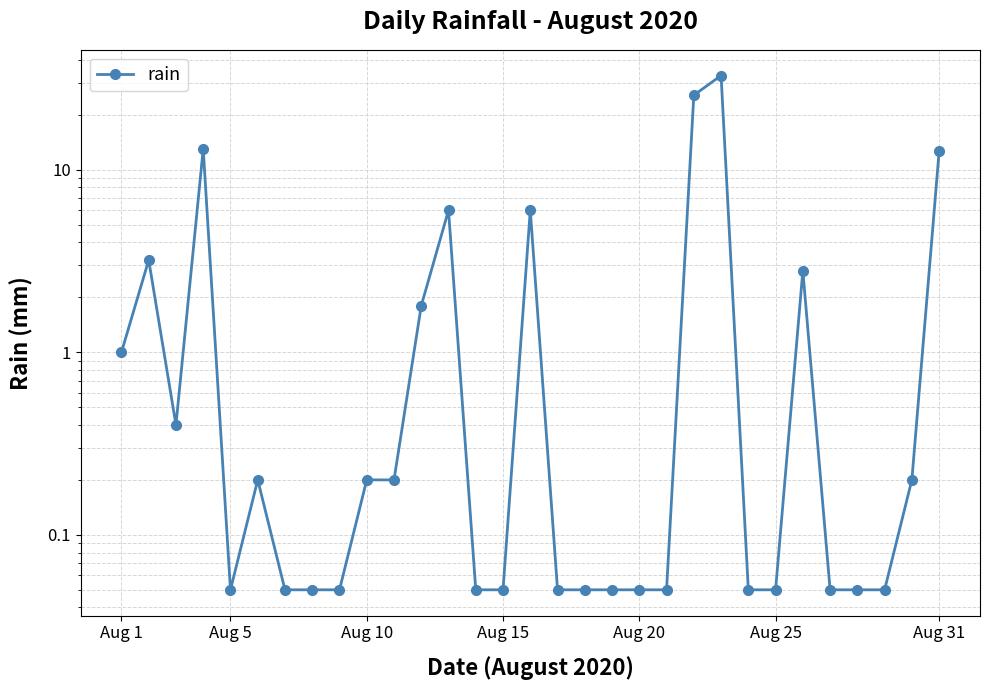

Is it true that the value at 23 is 0.1?

False